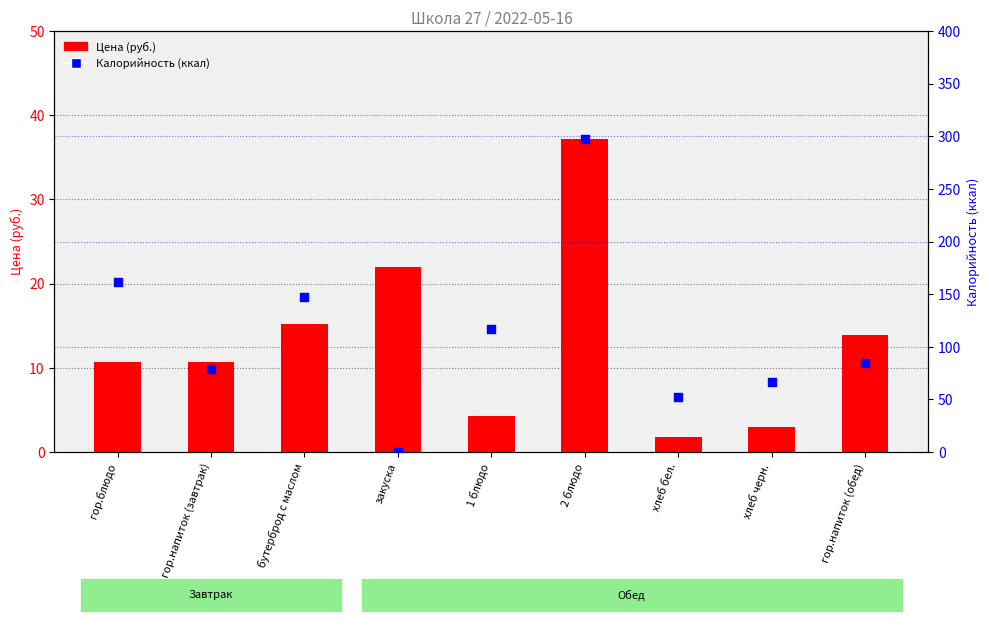

At which category is the sum across all series the highest?

2 блюдо